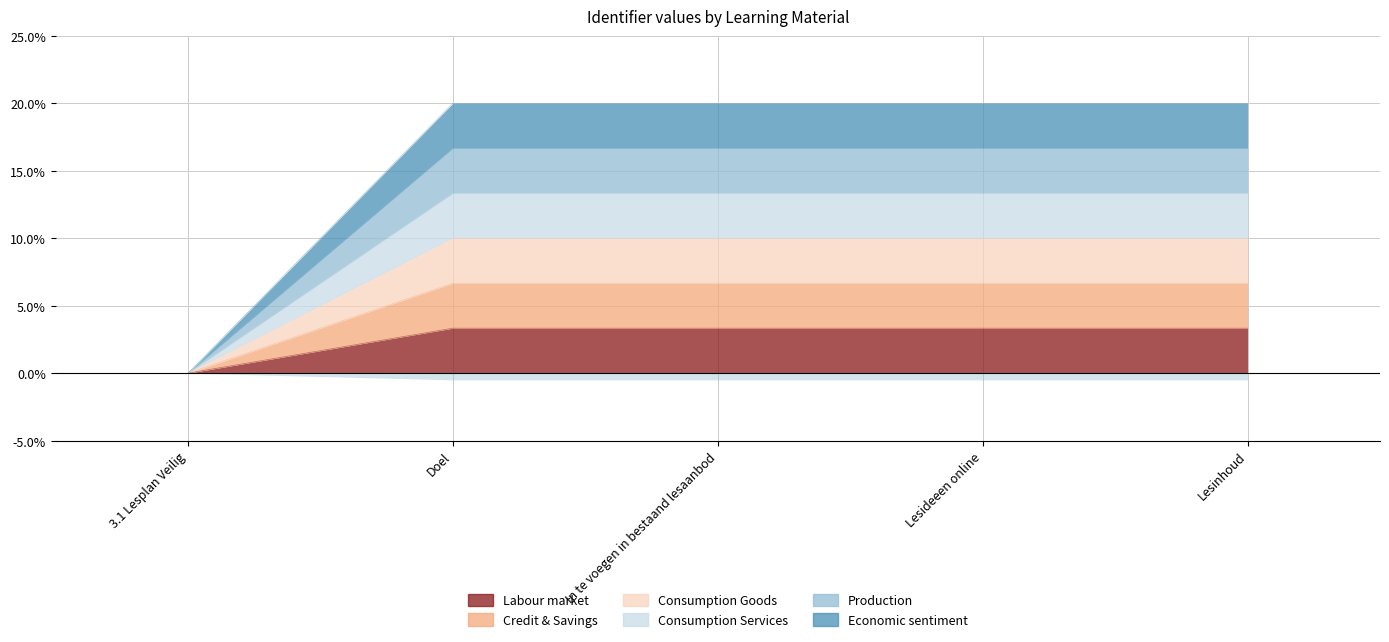

What is the difference between the maximum and minimum values?

3.3